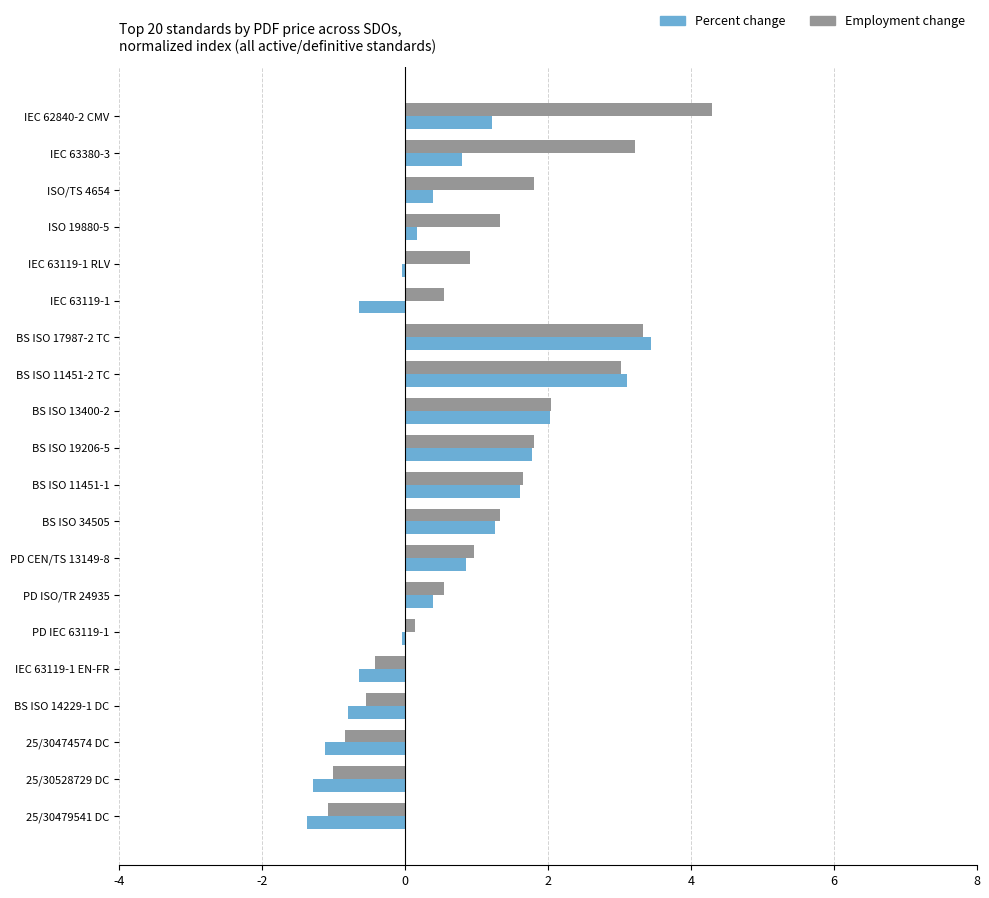

Is the value of Percent change at BS ISO 11451-1 greater than the value of Employment change at IEC 63119-1 EN-FR?

Yes